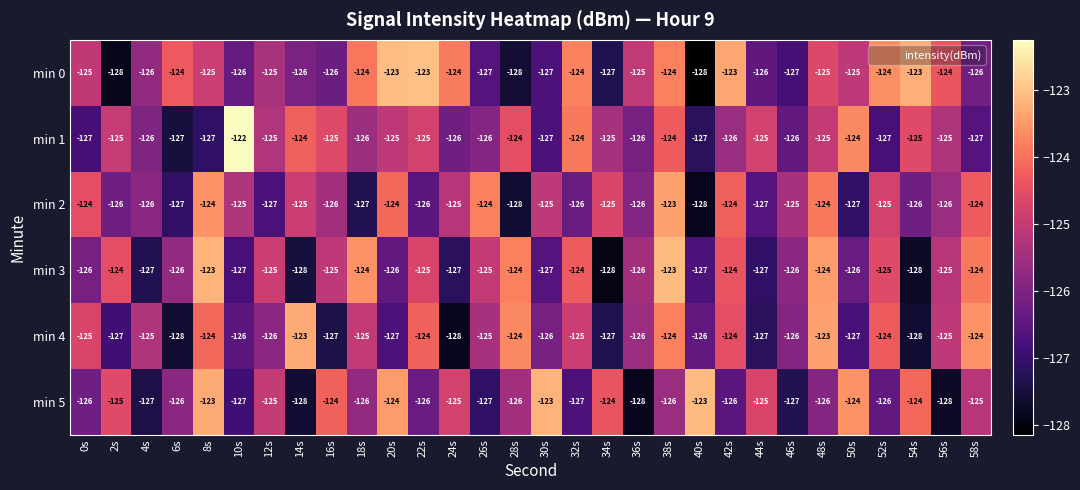

The value of min 3 at 40s is -67. True or false?

False